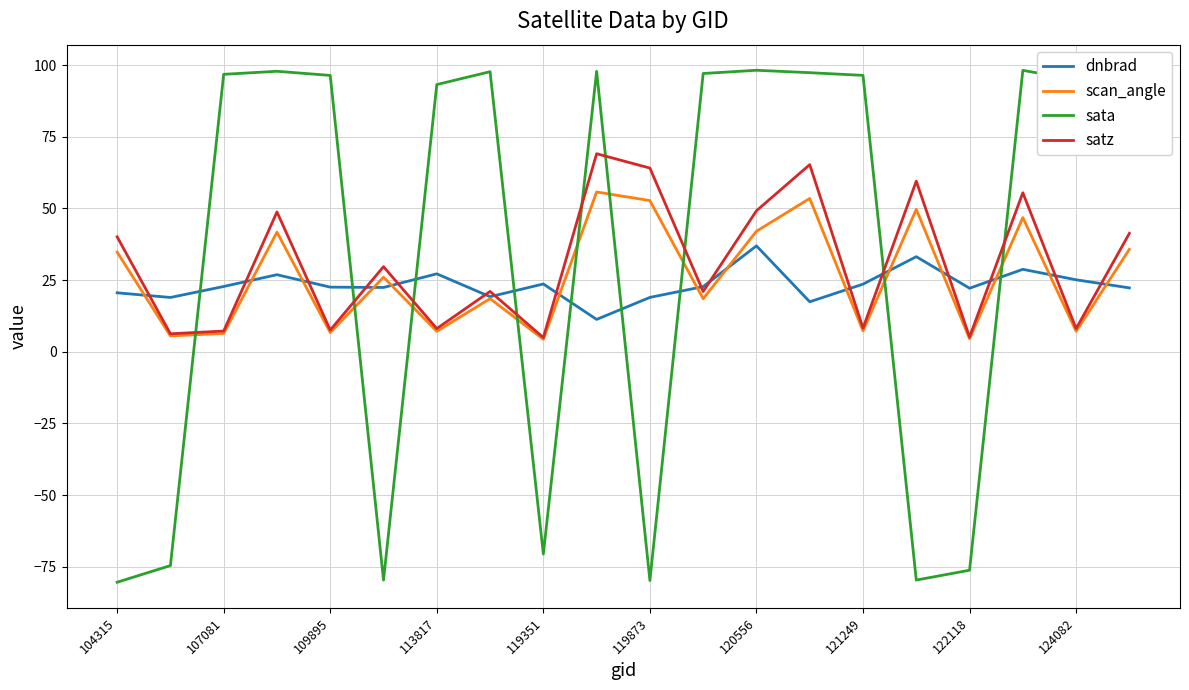

List the series in order of their overall mean, lowest first.

dnbrad, scan_angle, satz, sata